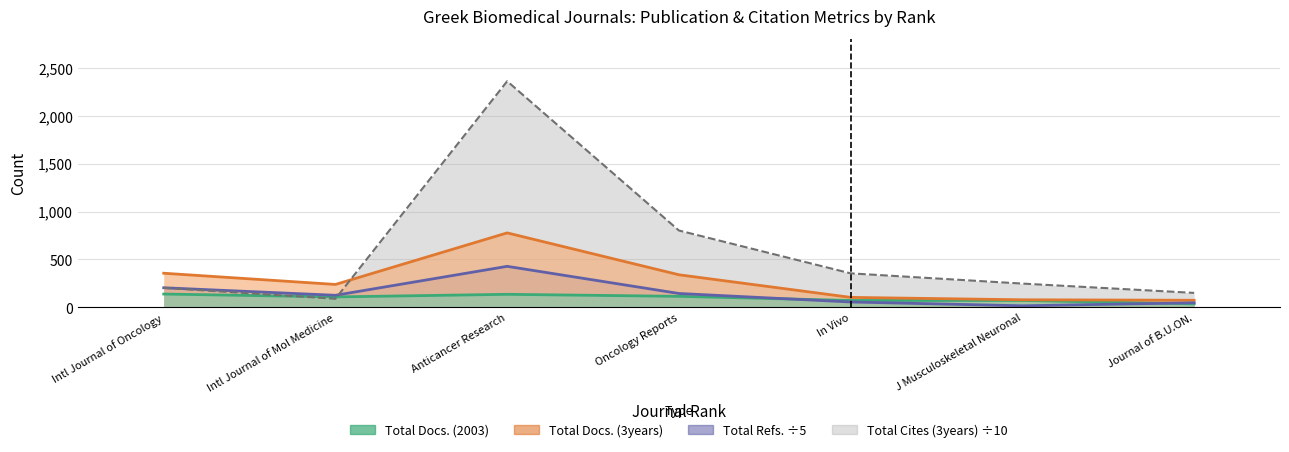

What is the difference between the maximum and minimum values in the Total Refs. series?

411.6